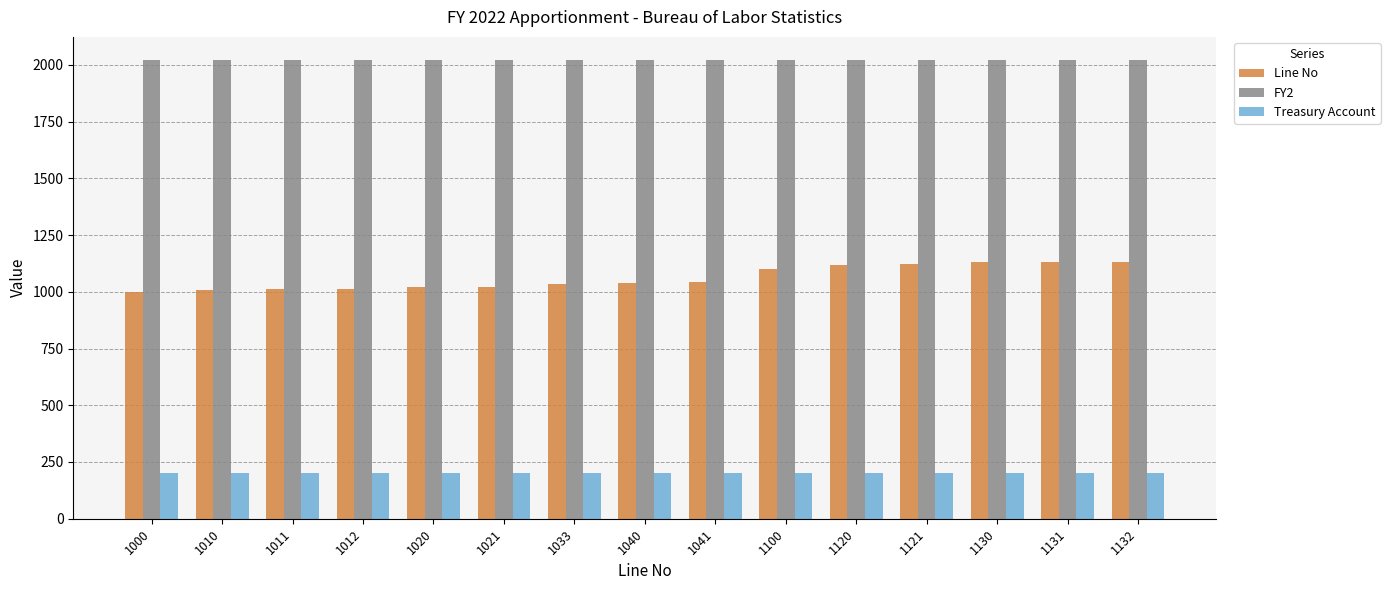

Rank the series by their average value, from highest to lowest.

FY2, Line No, Treasury Account